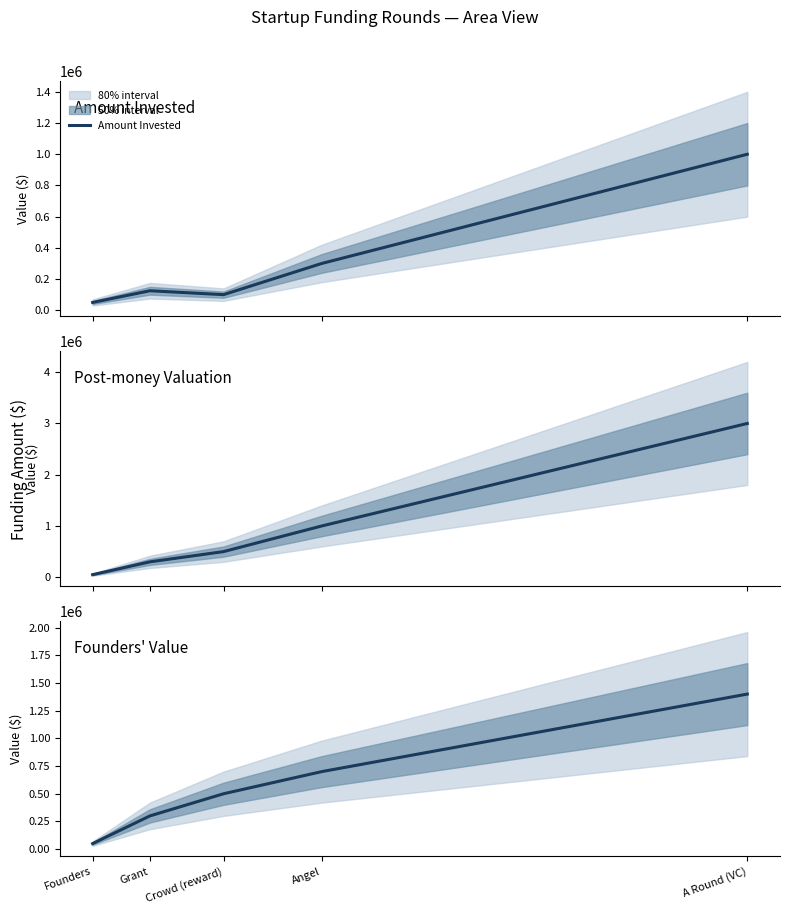

What is the difference between the maximum and second lowest values in the Amount Invested series?

900000